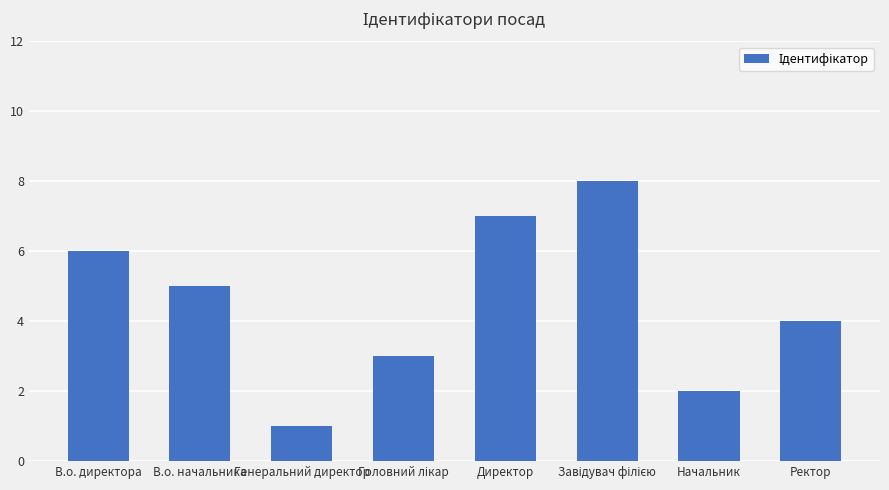

What position from the left is Ректор?

8